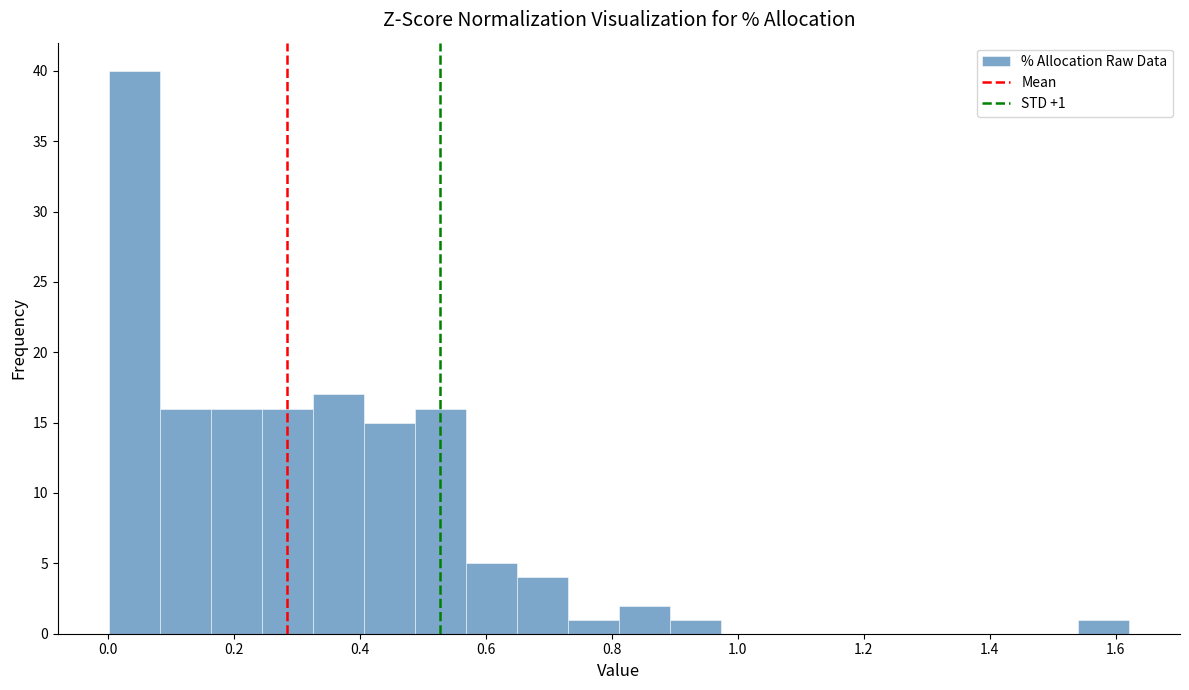

Over which range of the x-axis is the bar tallest?

0.00 to 0.08